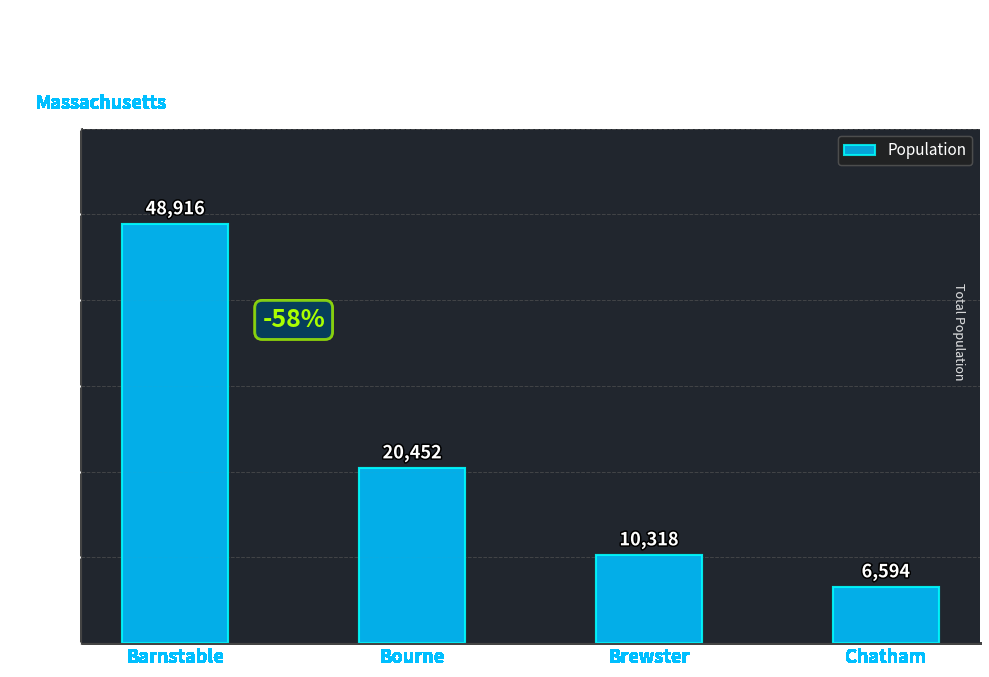

What is the minimum value shown in the chart?

6594.0